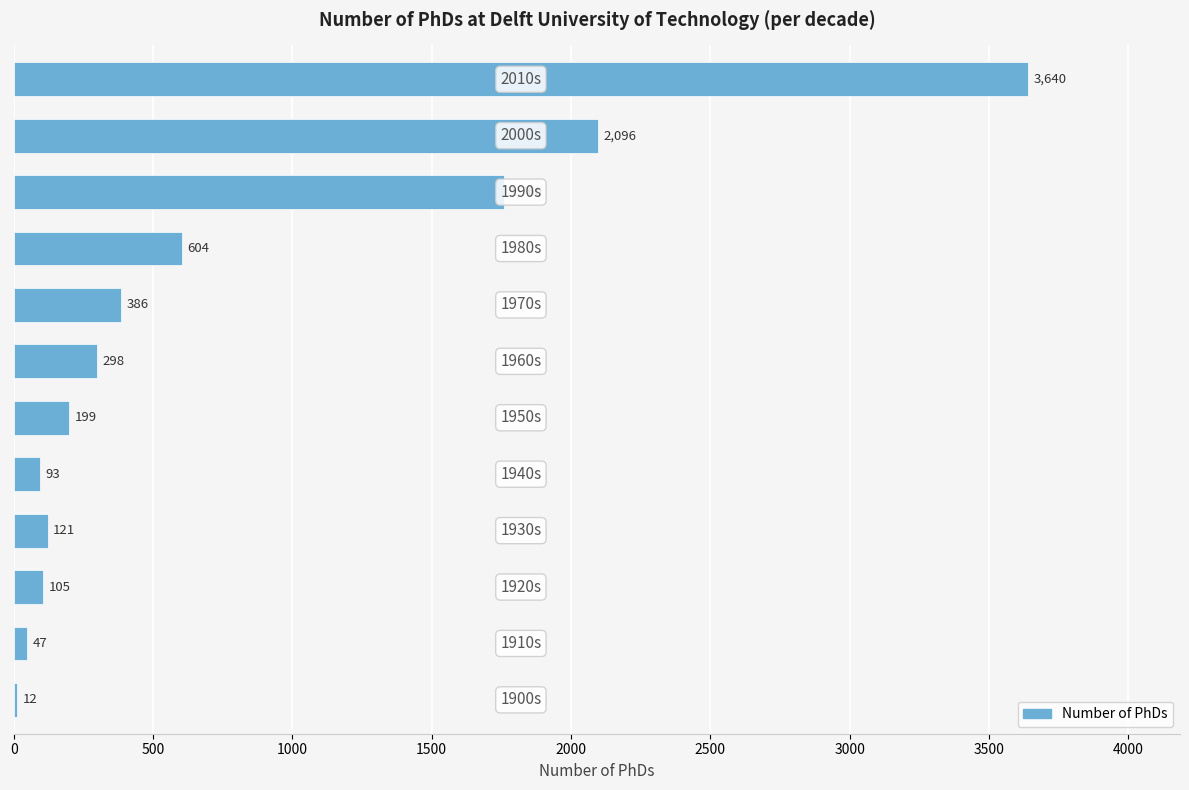

What is the sum of all values?

9361